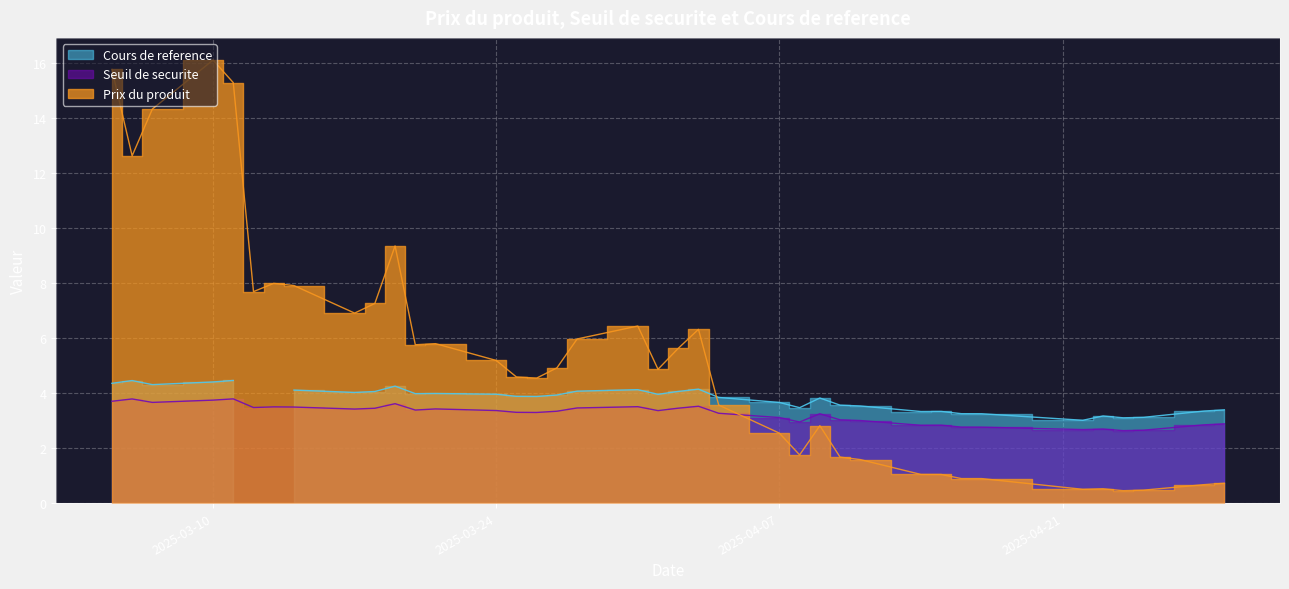

The Cours de reference series shows 3.2 at 2025-04-23. True or false?

True